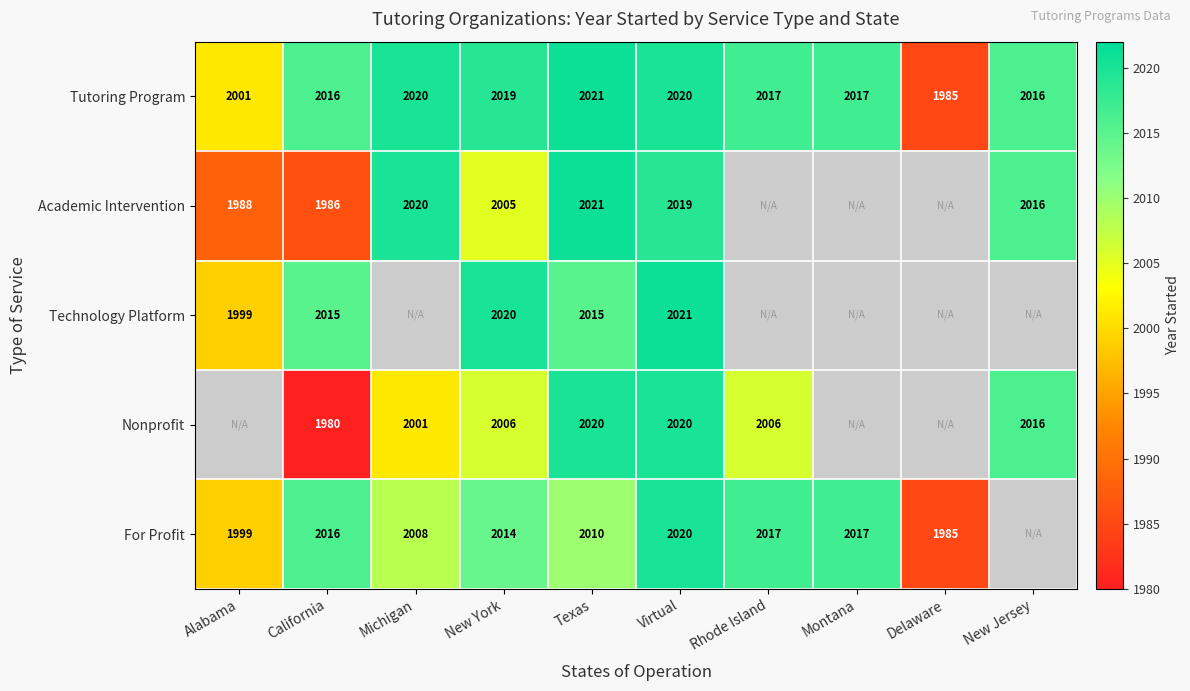

Is it true that Academic Intervention equals 2020 at Michigan?

True